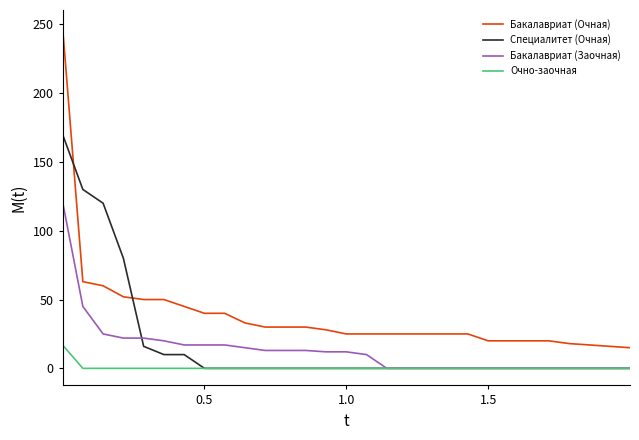

What is the greatest value displayed?

248